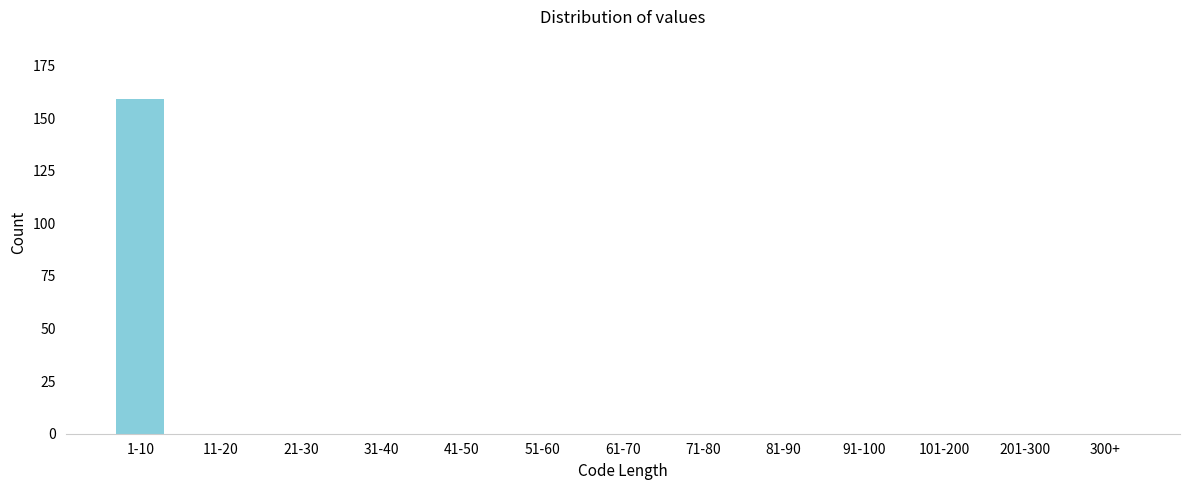

Reading left to right, transcribe all the data shown in this chart.

1-10=159	11-20=0	21-30=0	31-40=0	41-50=0	51-60=0	61-70=0	71-80=0	81-90=0	91-100=0	101-200=0	201-300=0	300+=0